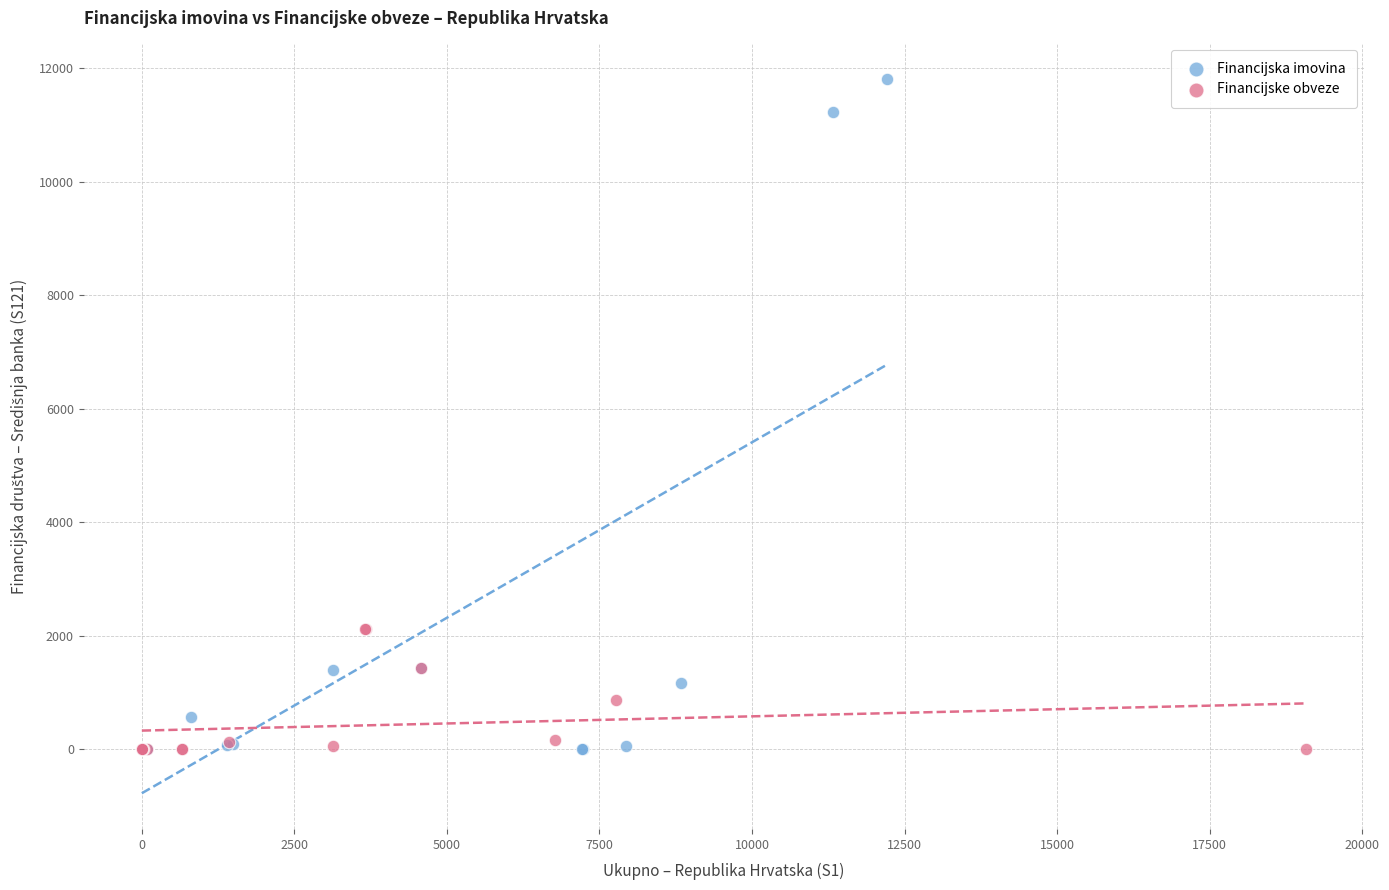

Which series contains the highest Y value?

Financijska imovina